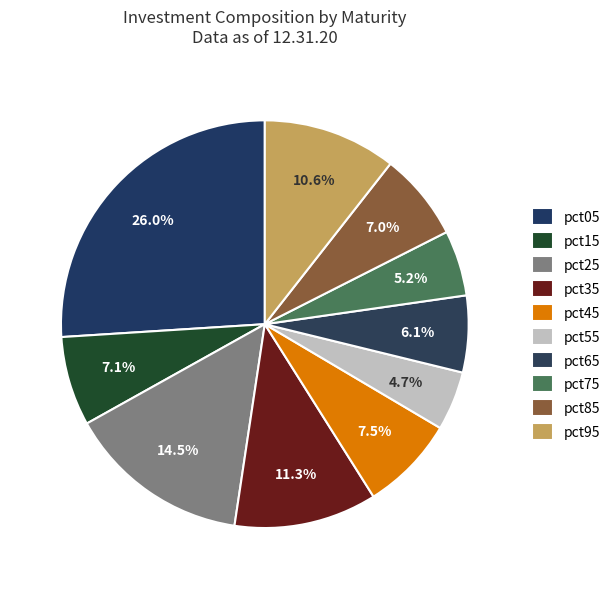

What is the largest slice in the pie chart?

pct05